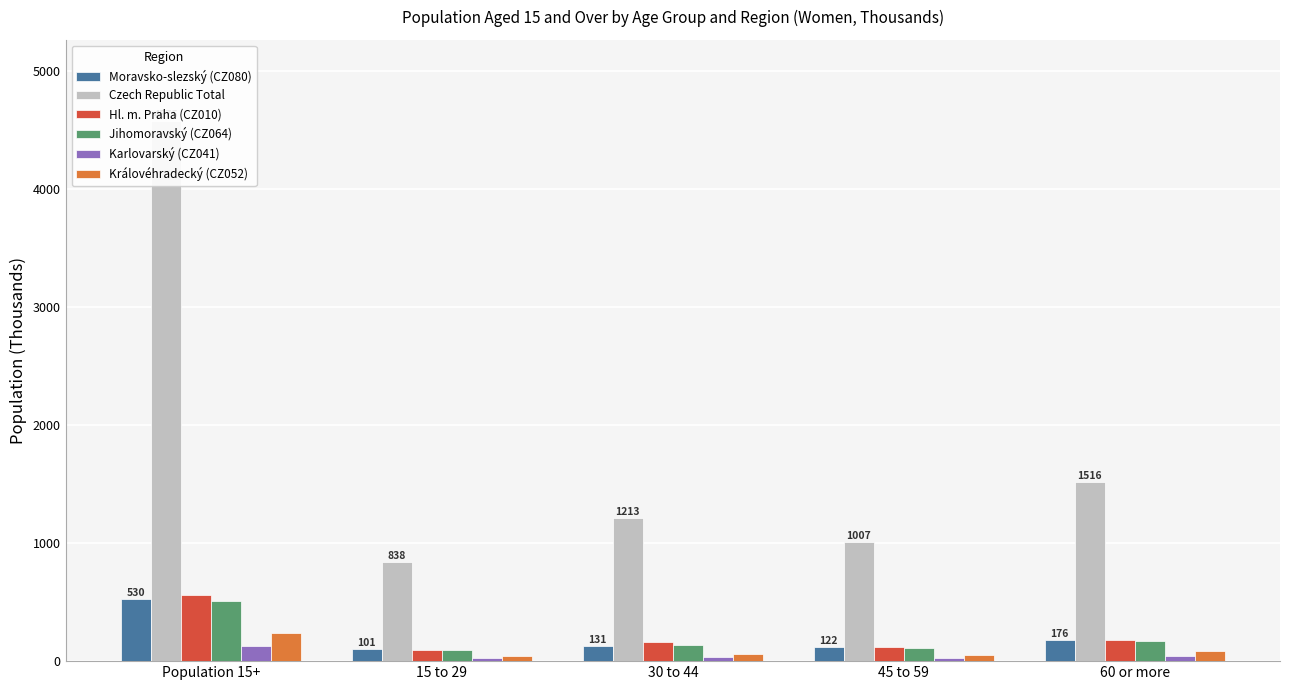

What is the spread (max minus min) of values at 30 to 44?

1180.2